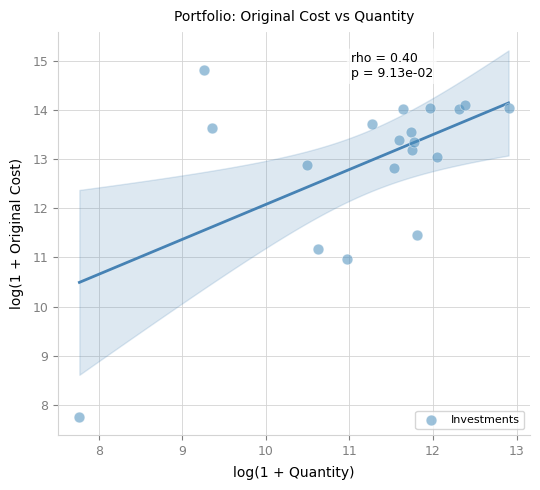

What is the range of Y values (max minus min)?

7.0